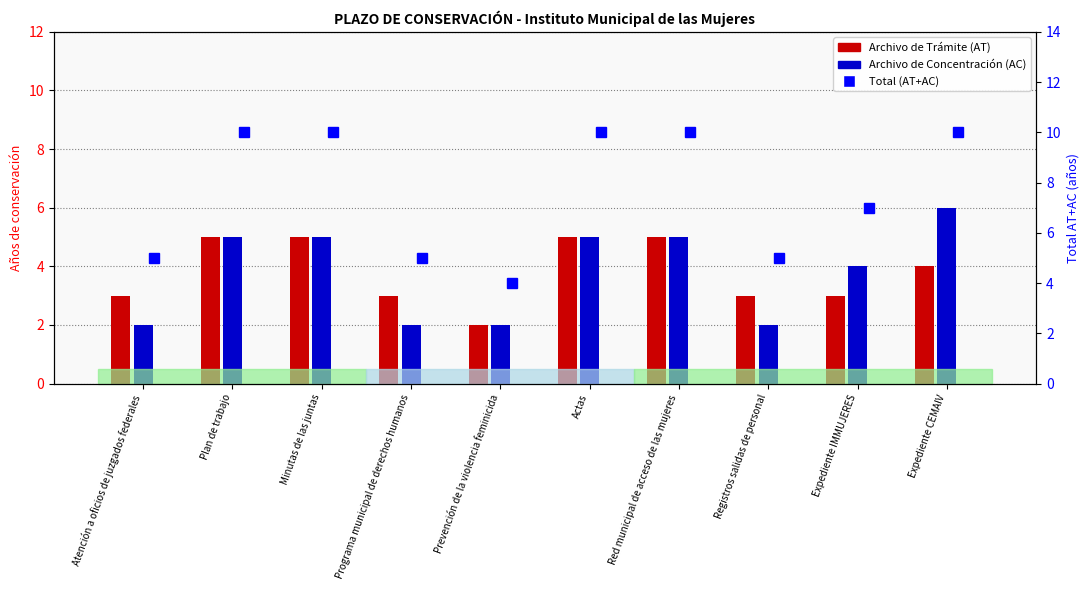

At which category does the chart reach its peak across all series?

Plan de trabajo